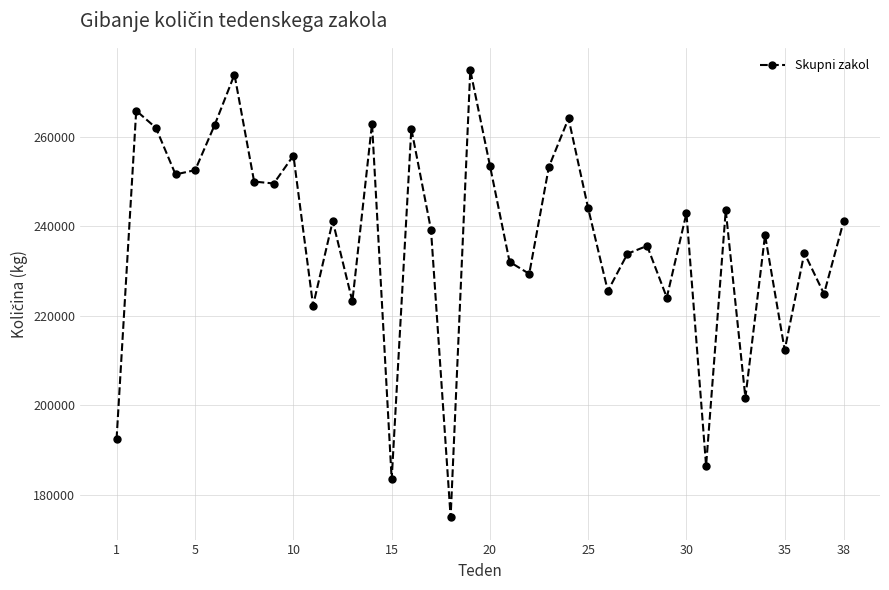

Does the chart display data point markers on the line(s)?

Yes